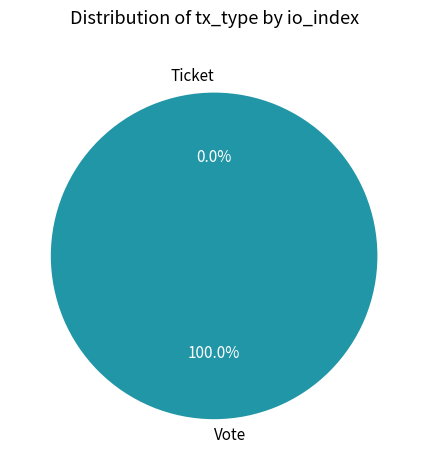

To the nearest percent, what percentage of the pie is Vote?

100%